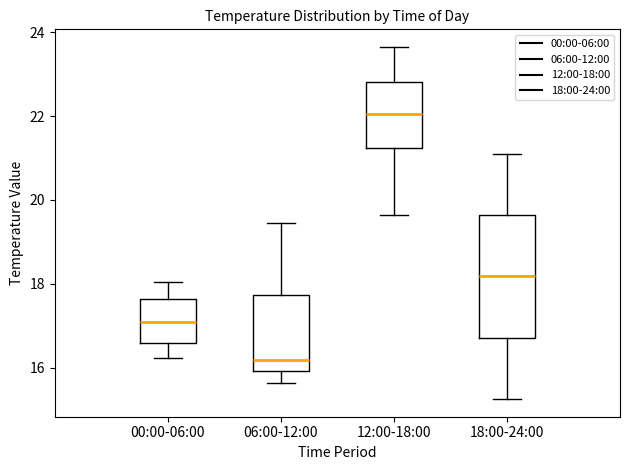

Which box's median line is the highest?

12:00-18:00